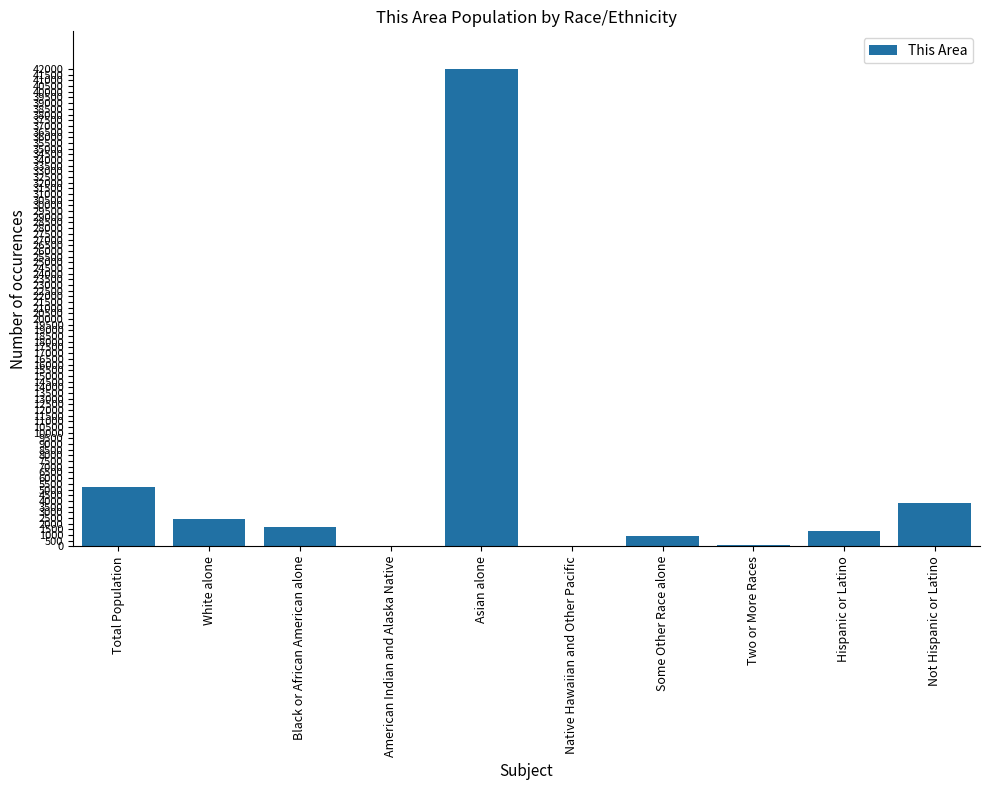

True or false: the data shows 3586 at Total Population.

False